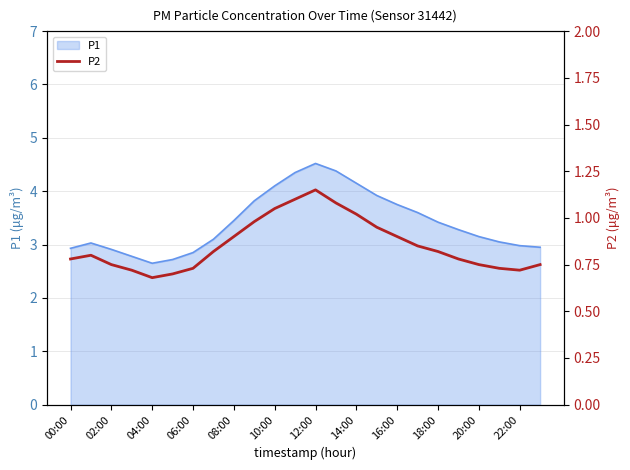

Is it true that P1 equals 4.1 at 10:00?

True